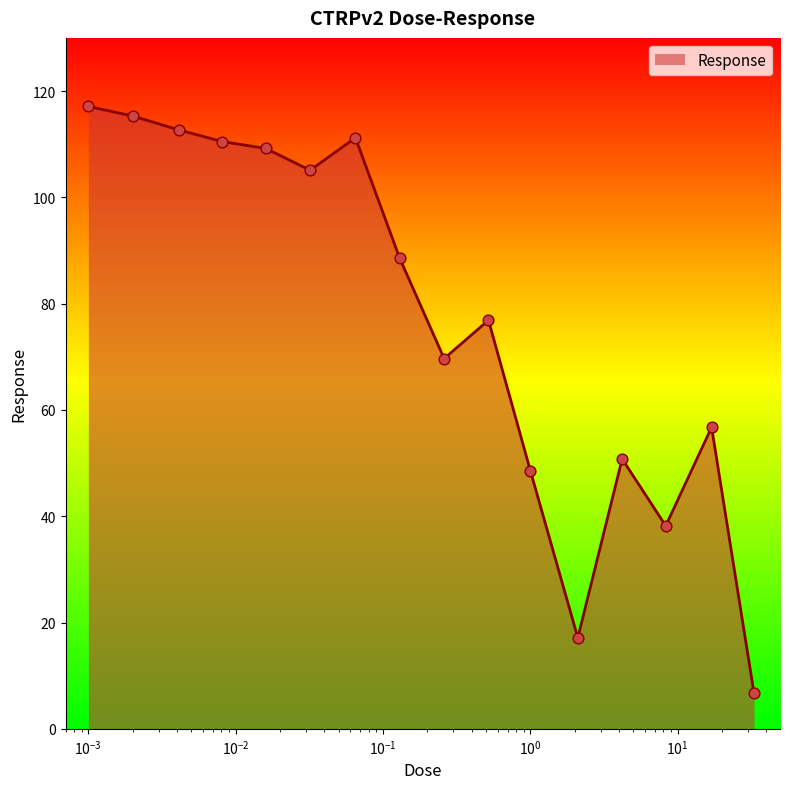

What is the change in value from 0.002 to 33.0?

-108.6